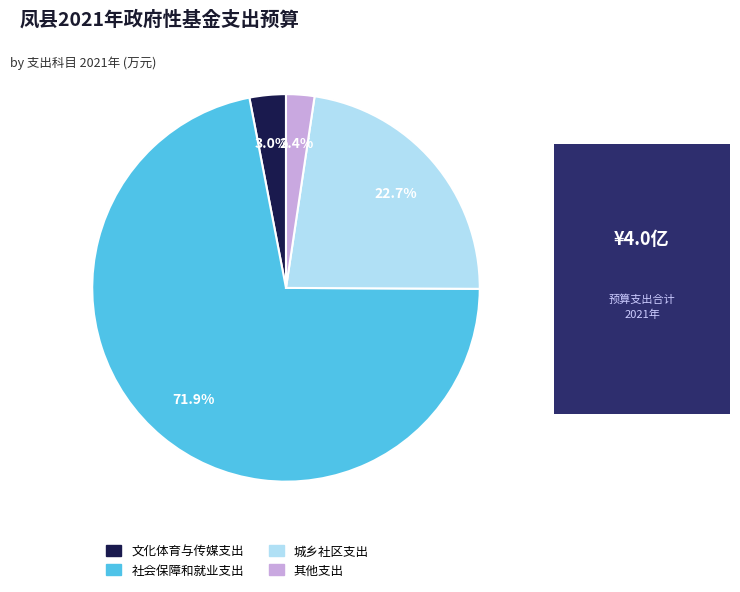

To the nearest percent, what percentage of the pie is 其他支出?

2%